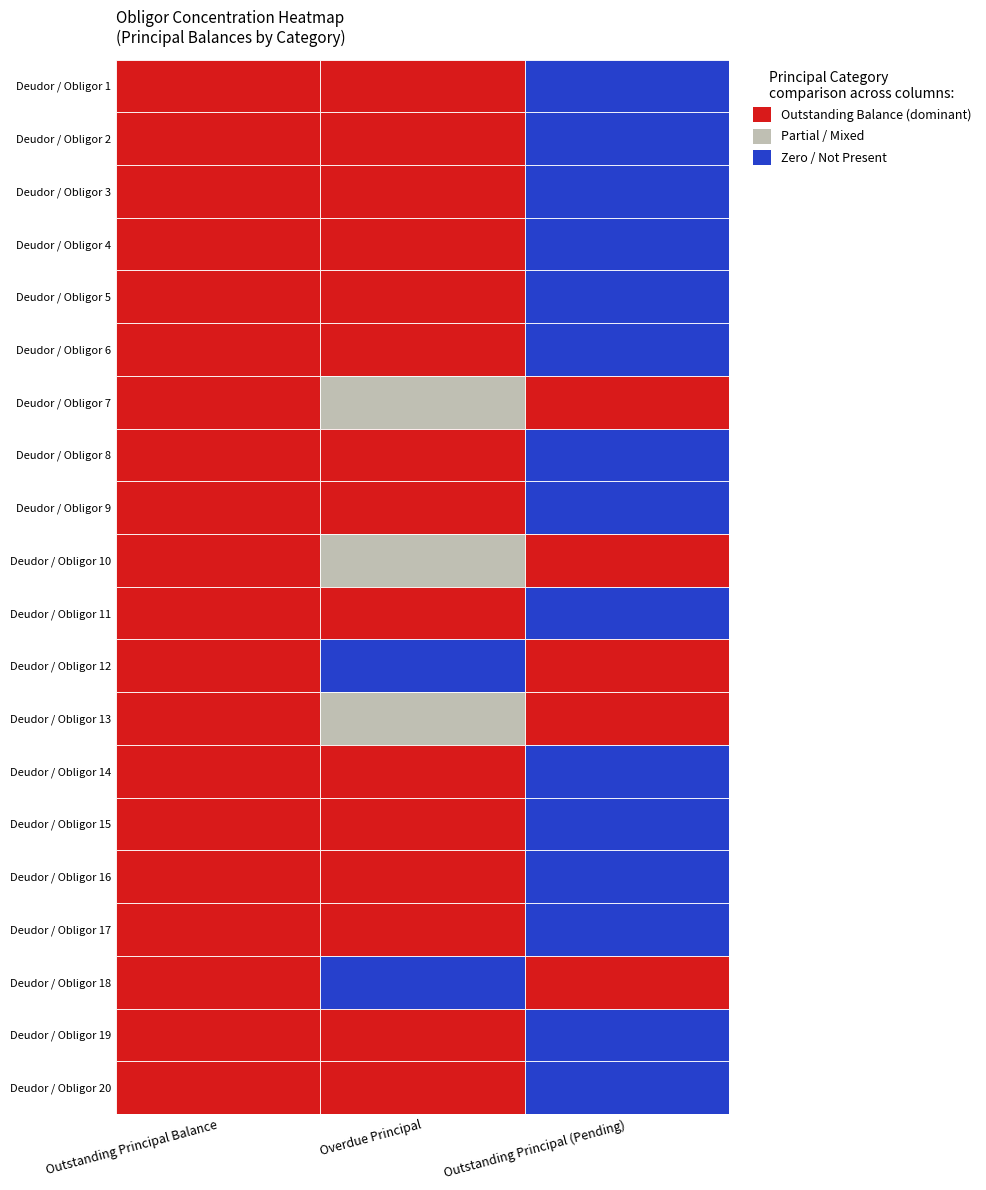

What is the sum of all Deudor / Obligor 2 values?

914568.2